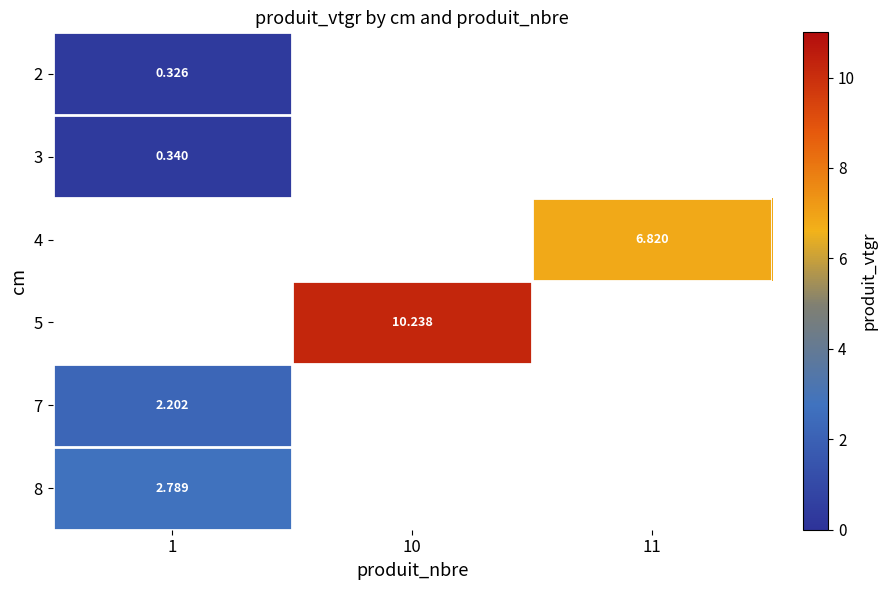

The value of 4 at 11 is 6.8. True or false?

True